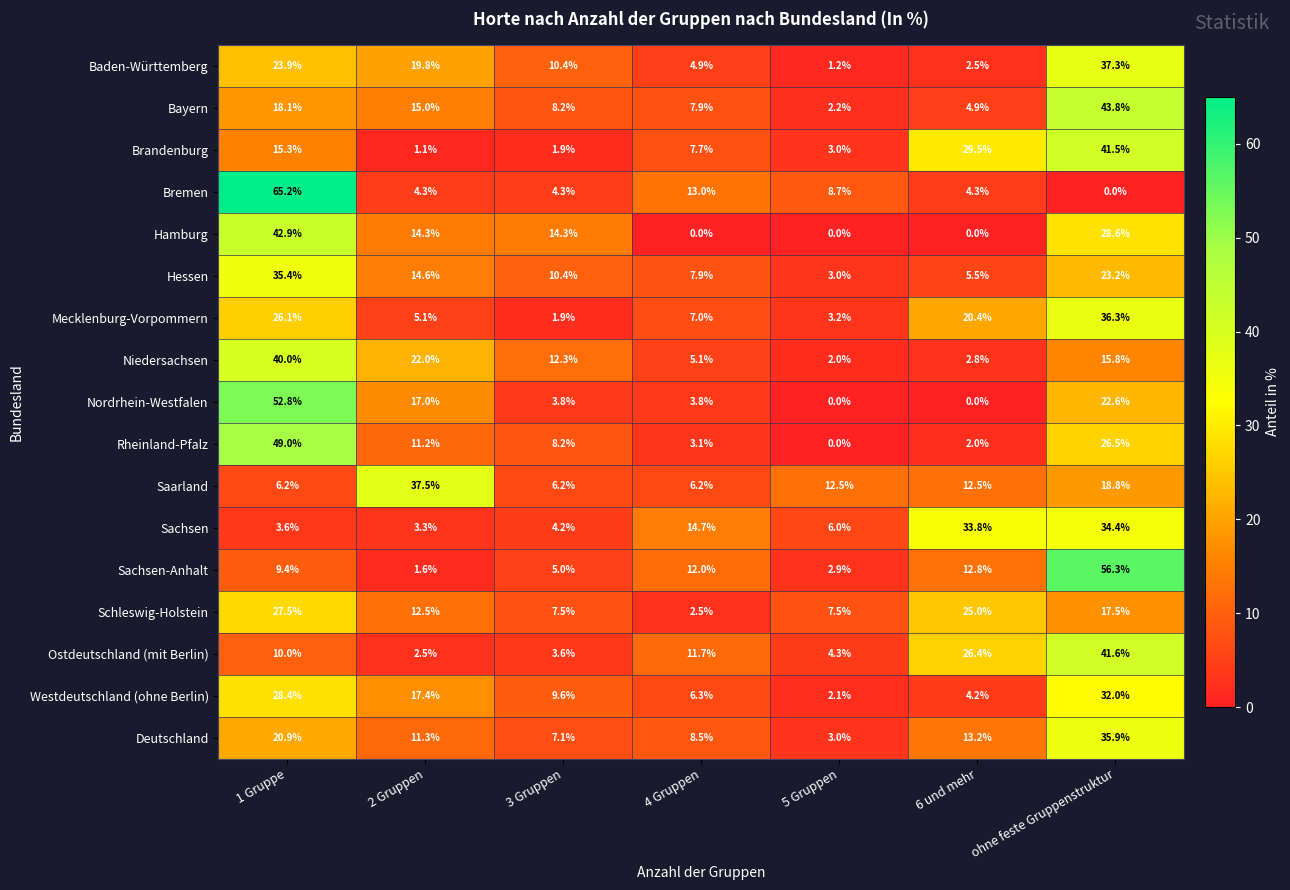

How many series are shown in this chart?

17